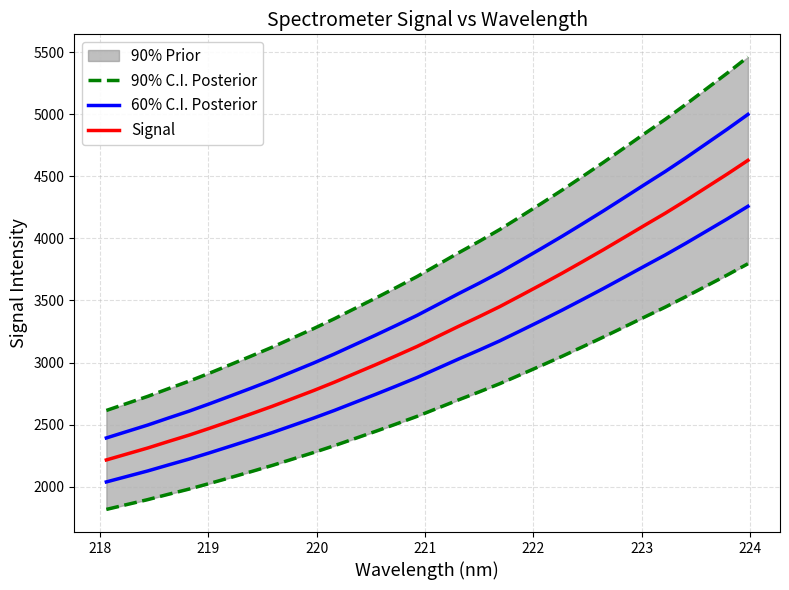

The Signal series shows 985.9 at 14. True or false?

False